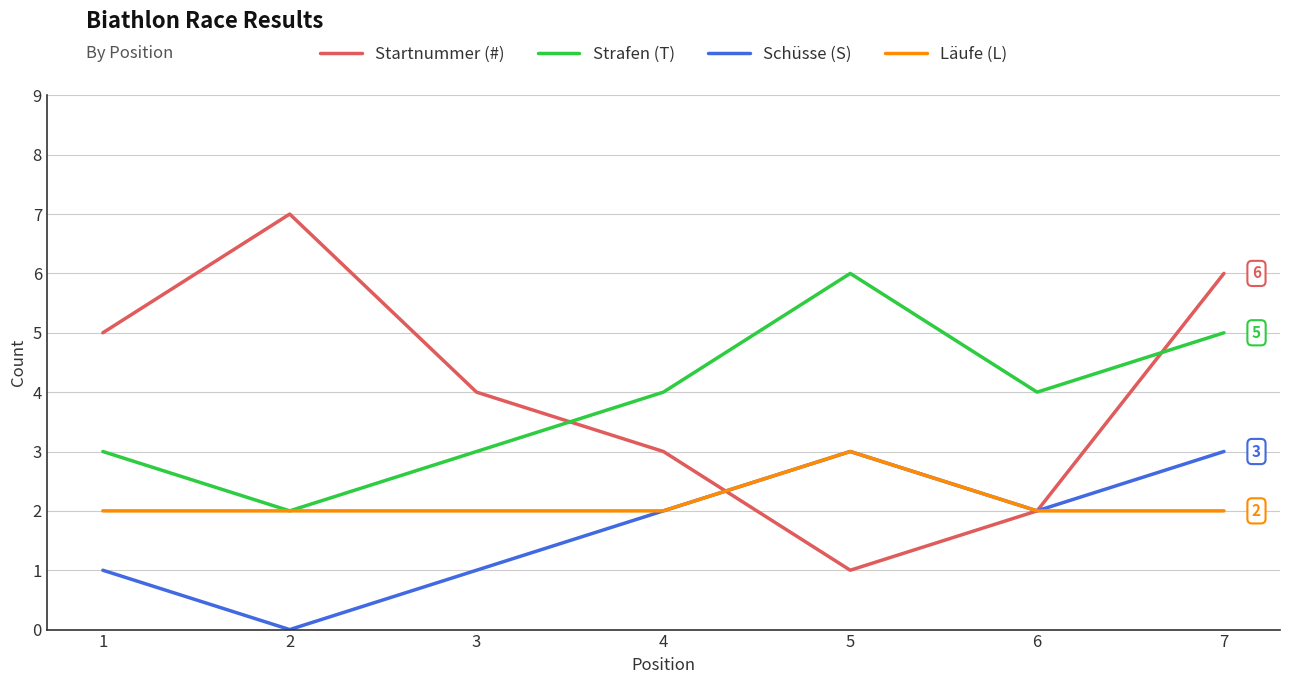

What is the highest value of the Strafen (T) series?

6